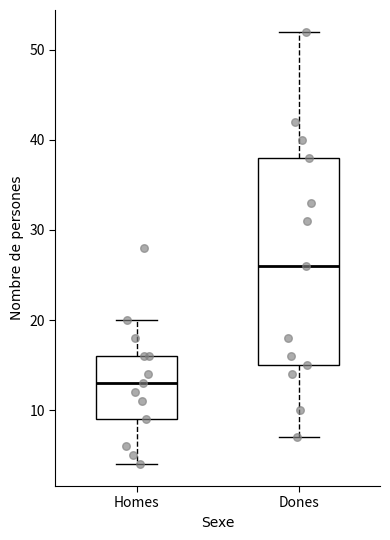

Where does the lower whisker of the box for Dones end on the y-axis? The values are not printed on the chart, so give them approximately, as read against the axis.

7